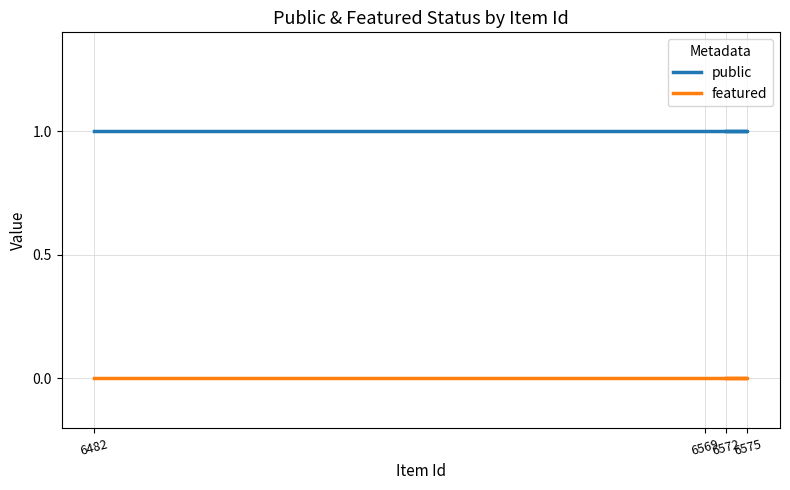

Reading right to left, transcribe all the data shown in this chart.

public: 1	1	1	1
featured: 0	0	0	0